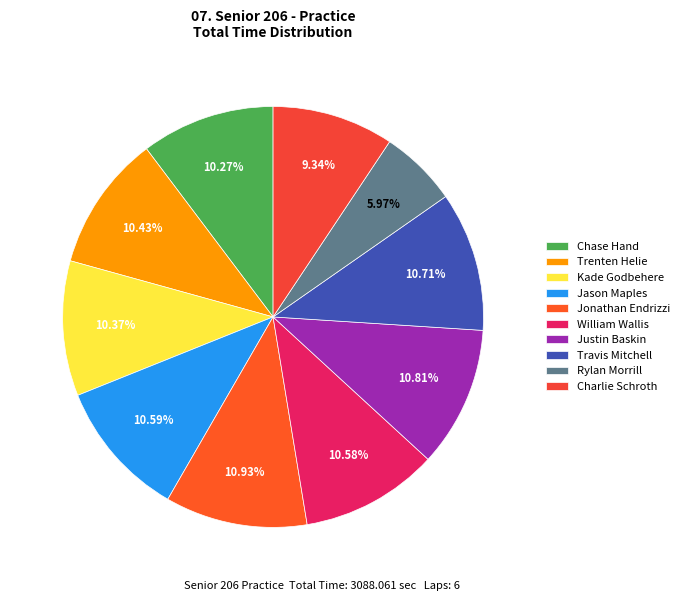

The Jonathan Endrizzi slice represents 1% of the pie. True or false?

False